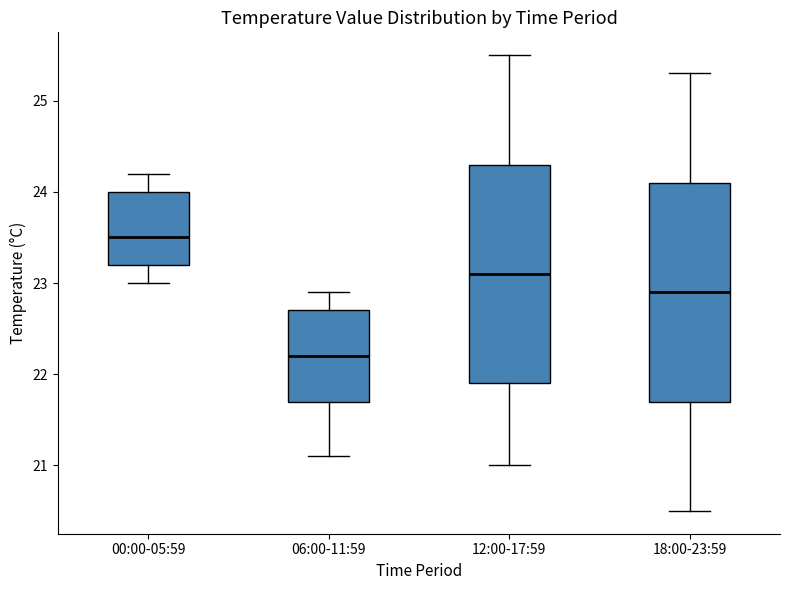

Where is the lower edge of the box for 06:00-11:59 on the y-axis? The values are not printed on the chart, so give them approximately, as read against the axis.

21.7